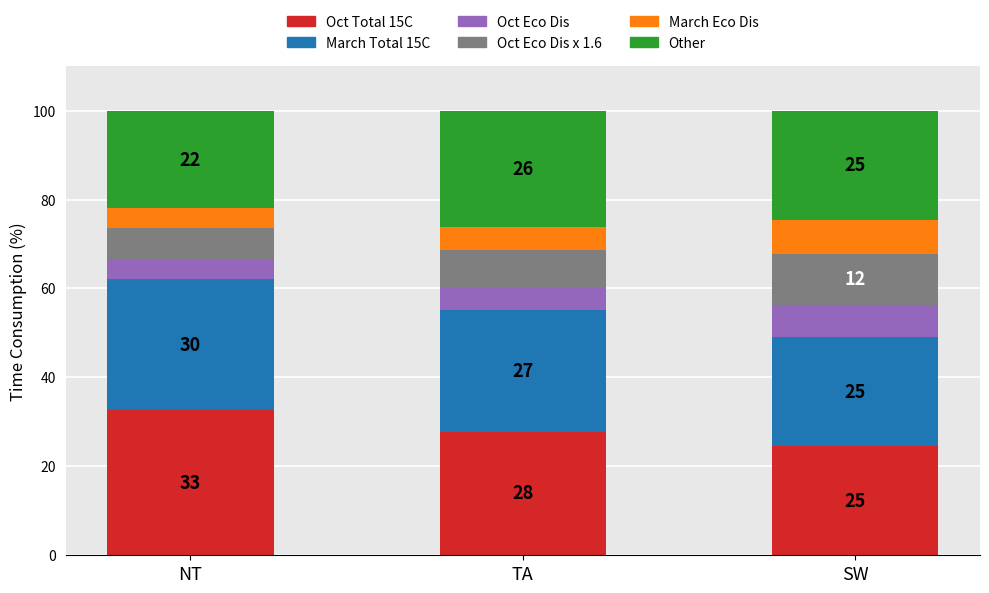

Are the bars grouped side by side (vs. stacked)?

No